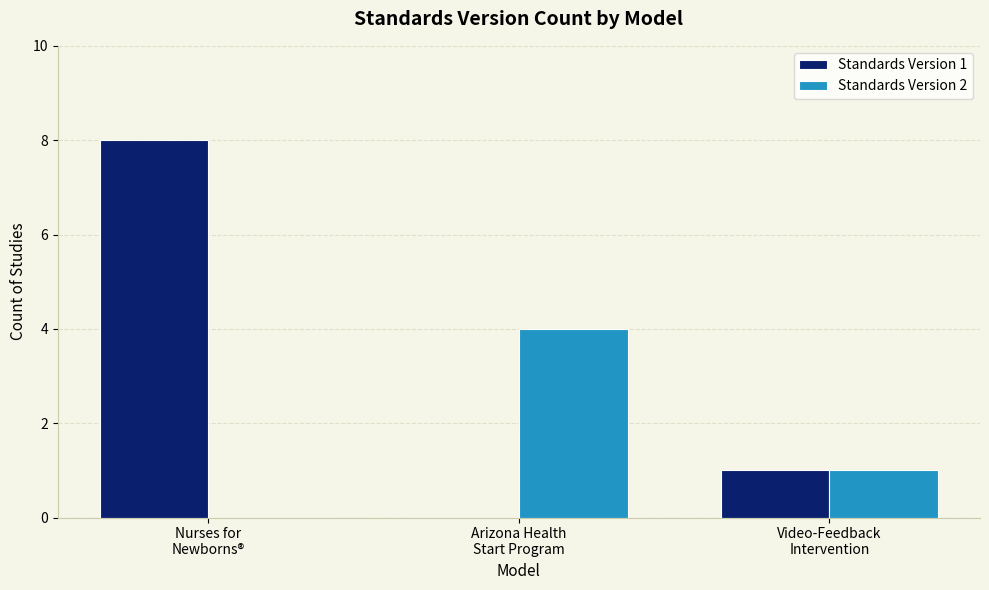

Reading left to right, list all the values displayed in this chart.

Standards Version 1: Nurses for
Newborns®=8	Arizona Health
Start Program=0	Video-Feedback
Intervention=1
Standards Version 2: Nurses for
Newborns®=0	Arizona Health
Start Program=4	Video-Feedback
Intervention=1